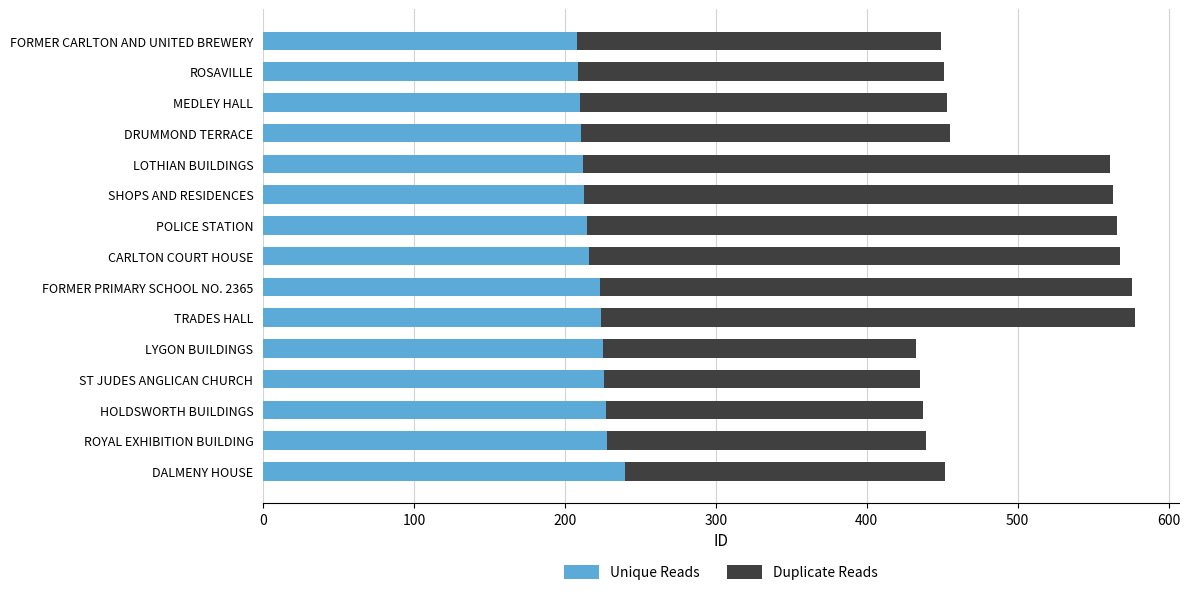

Is it true that Unique Reads equals 211 at DRUMMOND TERRACE?

True